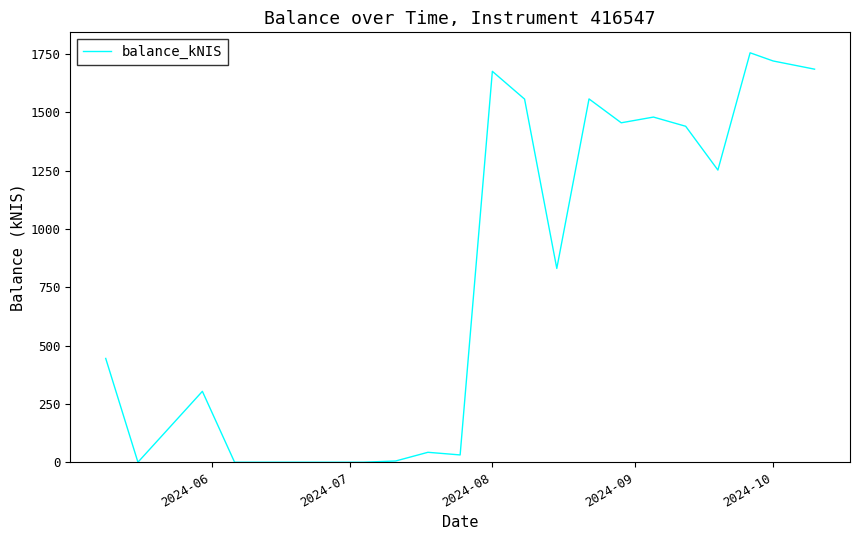

What is the greatest value displayed?

1754.8